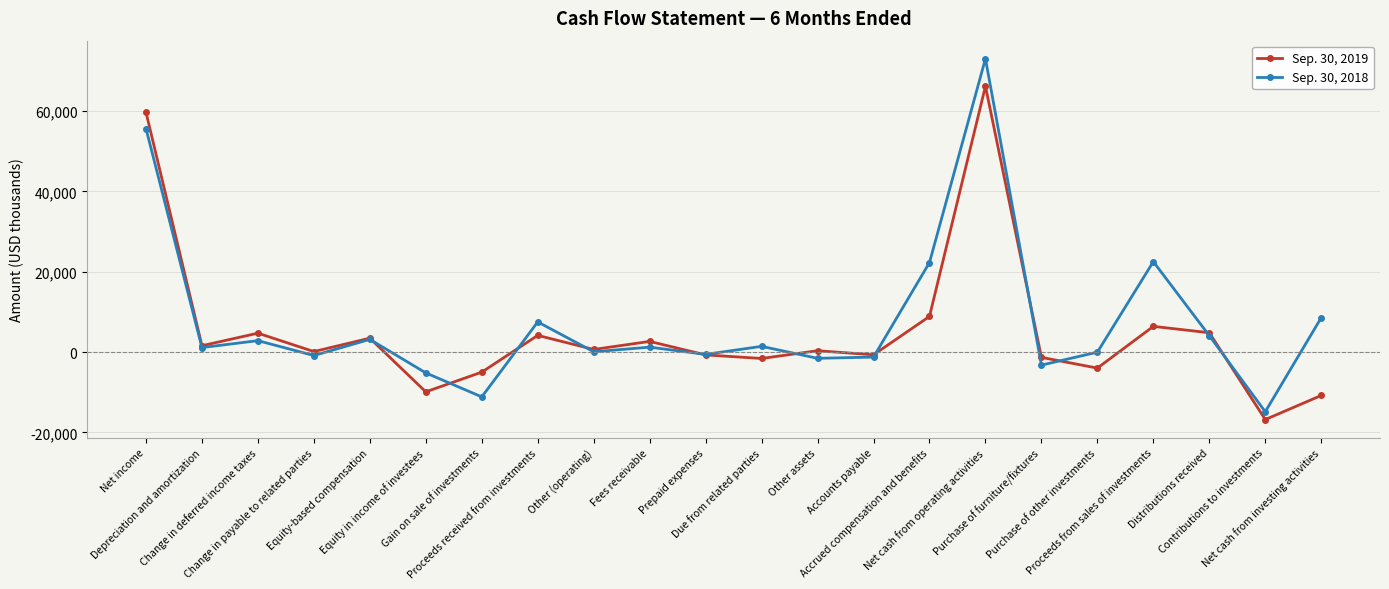

How many lines are shown in the chart?

2